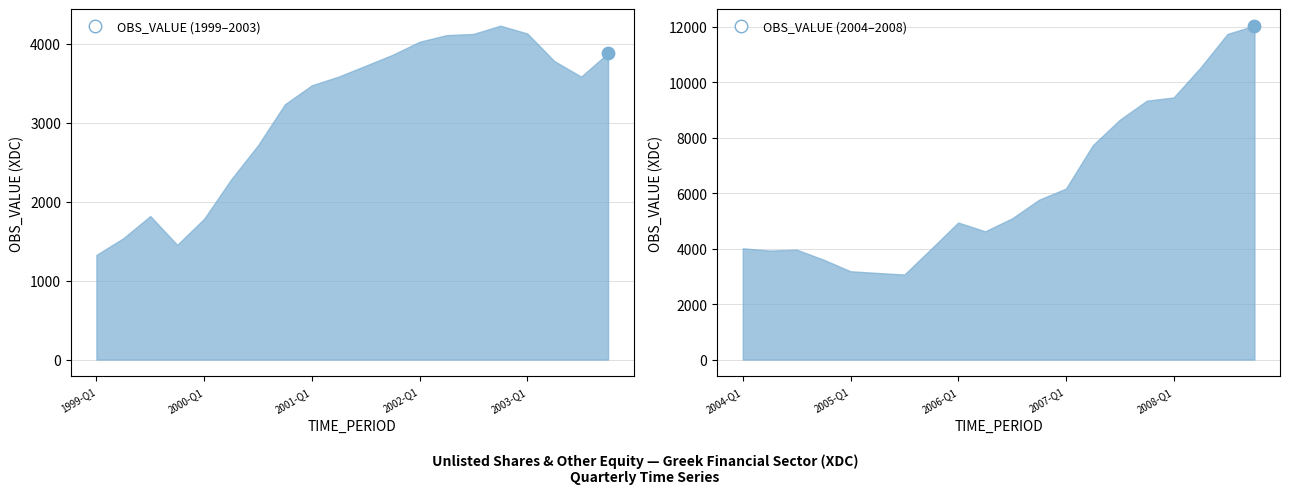

Between 2000-Q1 and 2000-Q3, which is larger?

2000-Q3